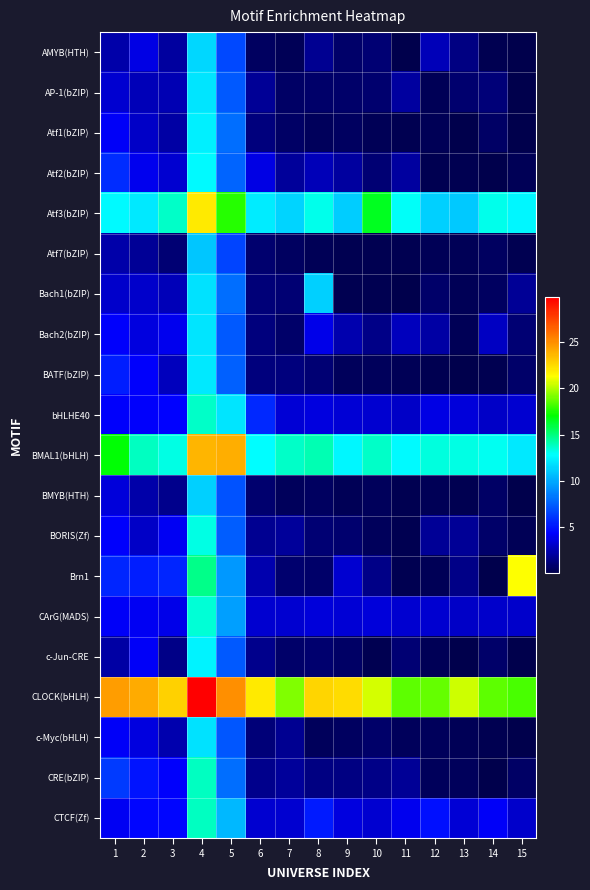

Which series has the widest spread of values?

Brn1